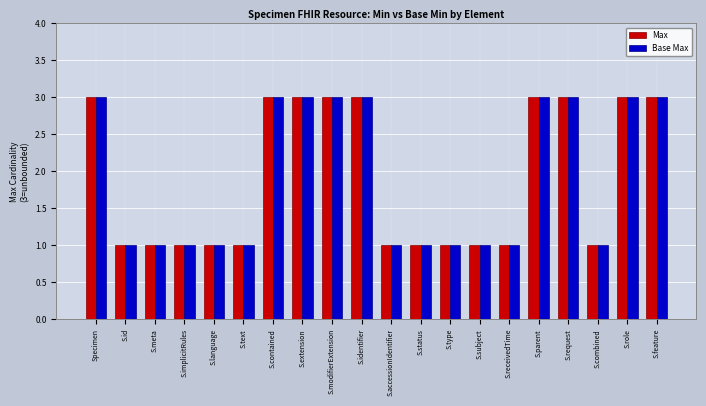

What position from the right is S.status?

9